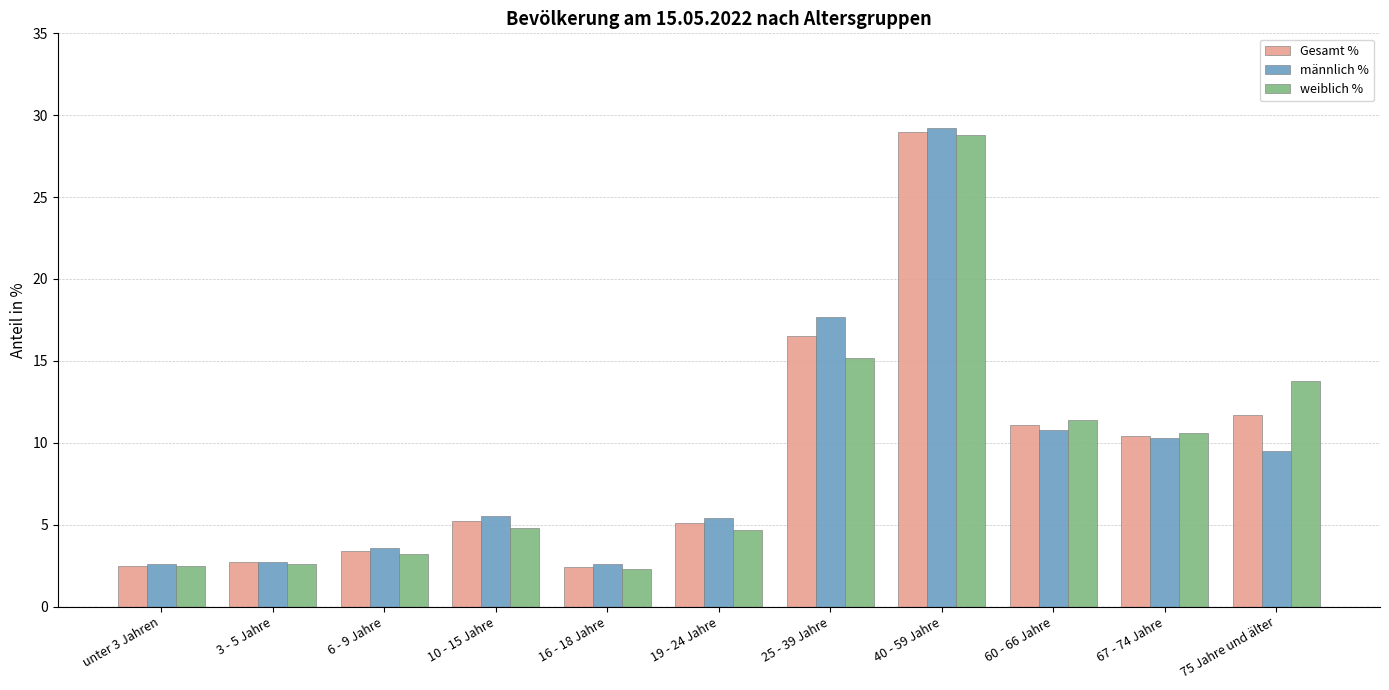

Between 10 - 15 Jahre and 75 Jahre und älter, which series saw the biggest shift?

weiblich %